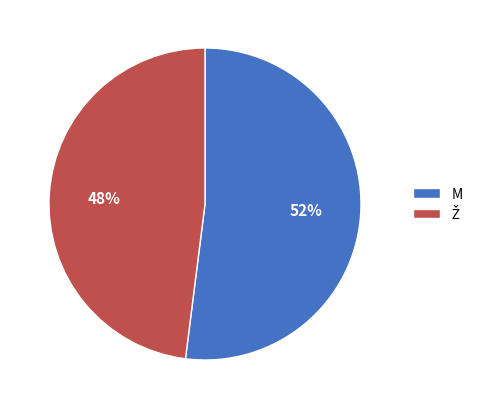

How many segments does this pie chart have?

2